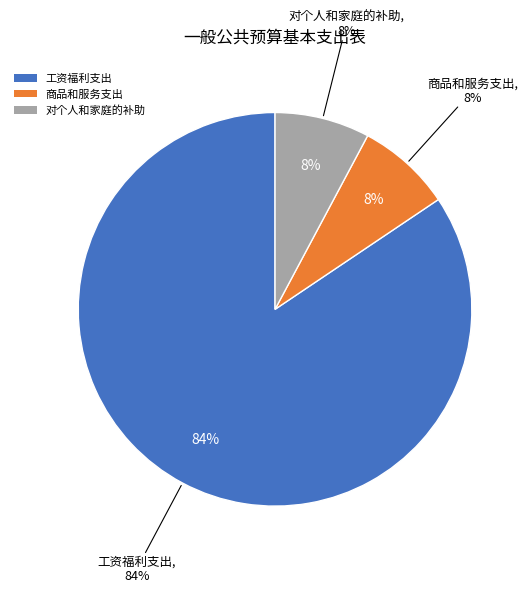

What is the ratio of the value at 对个人和家庭的补助 to the value at 商品和服务支出?

1.0